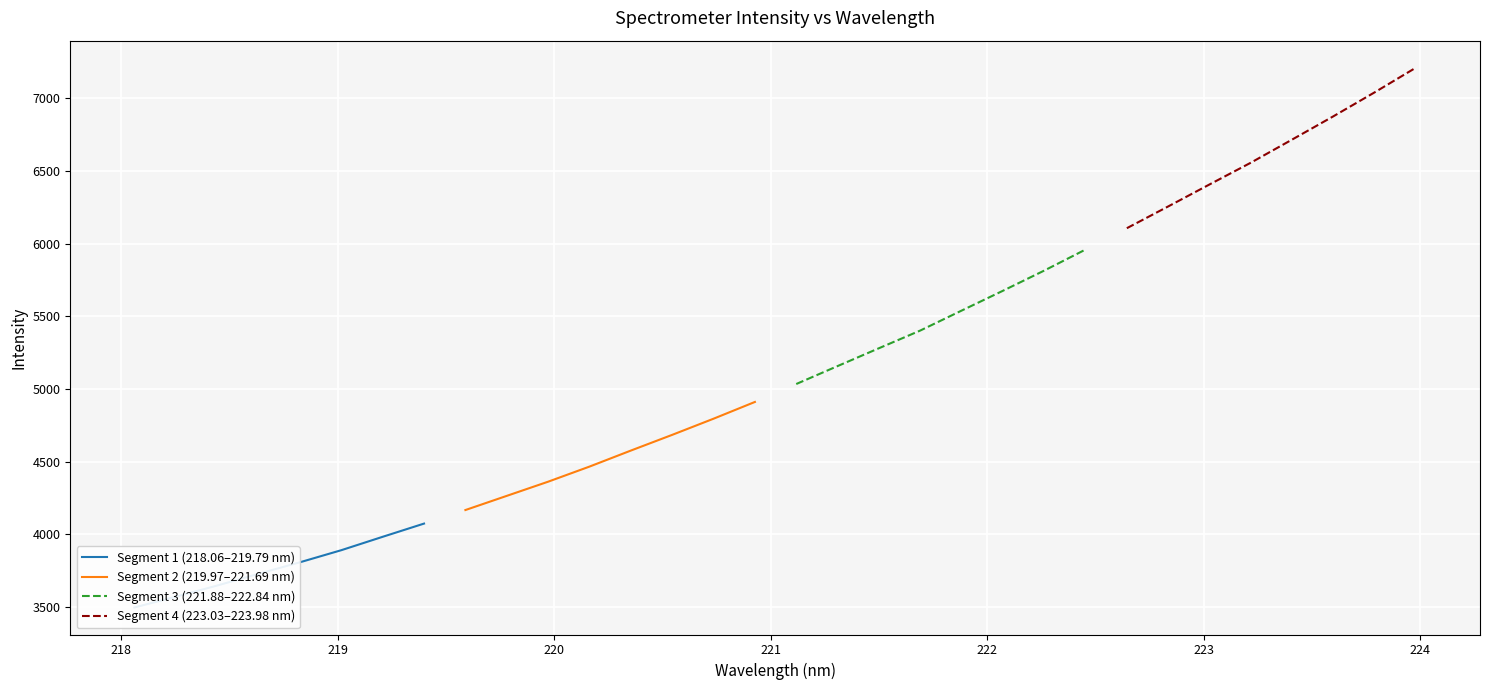

Does the chart display data point markers on the line(s)?

No